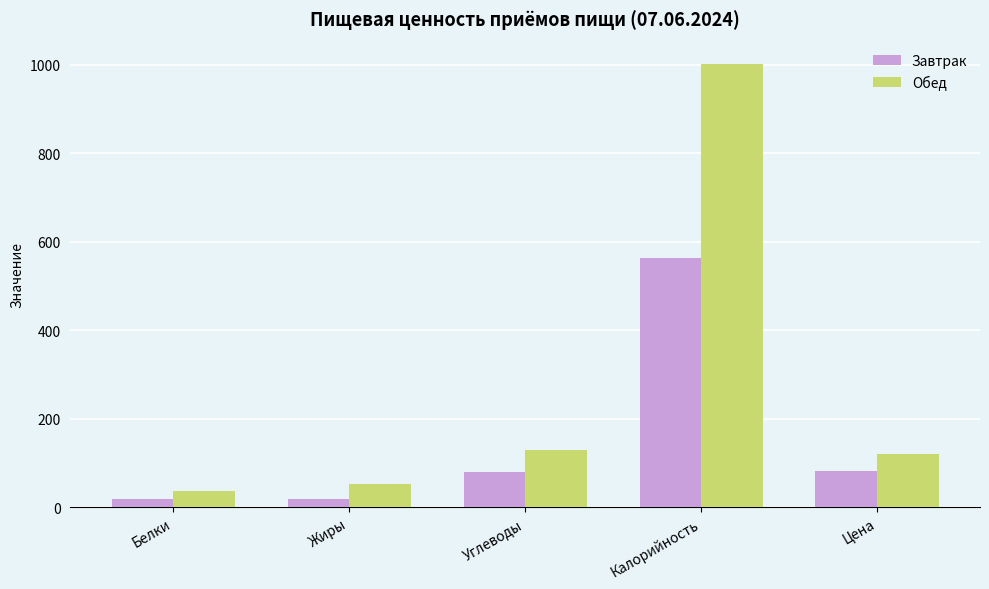

Are the bars horizontal?

No